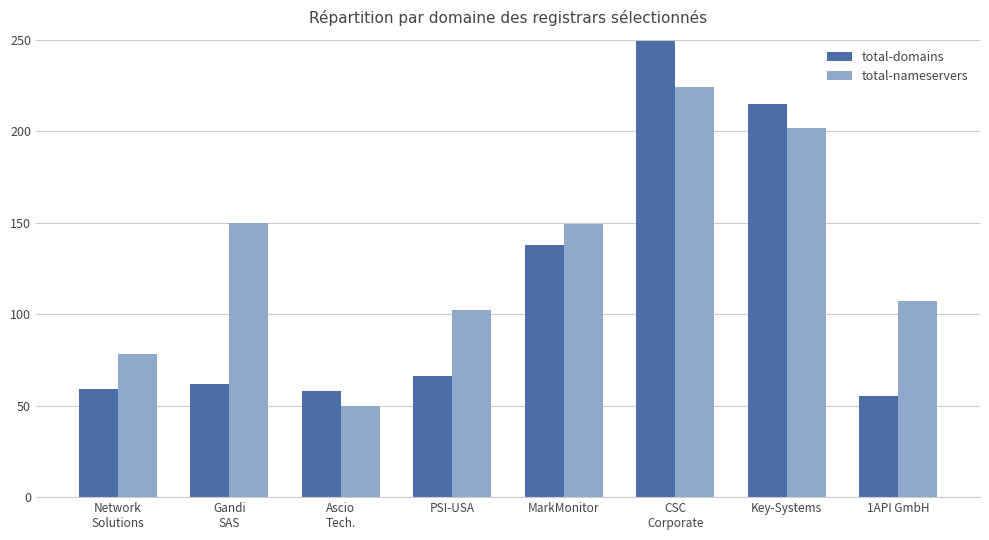

Is it true that total-nameservers equals 111 at Key-Systems?

False